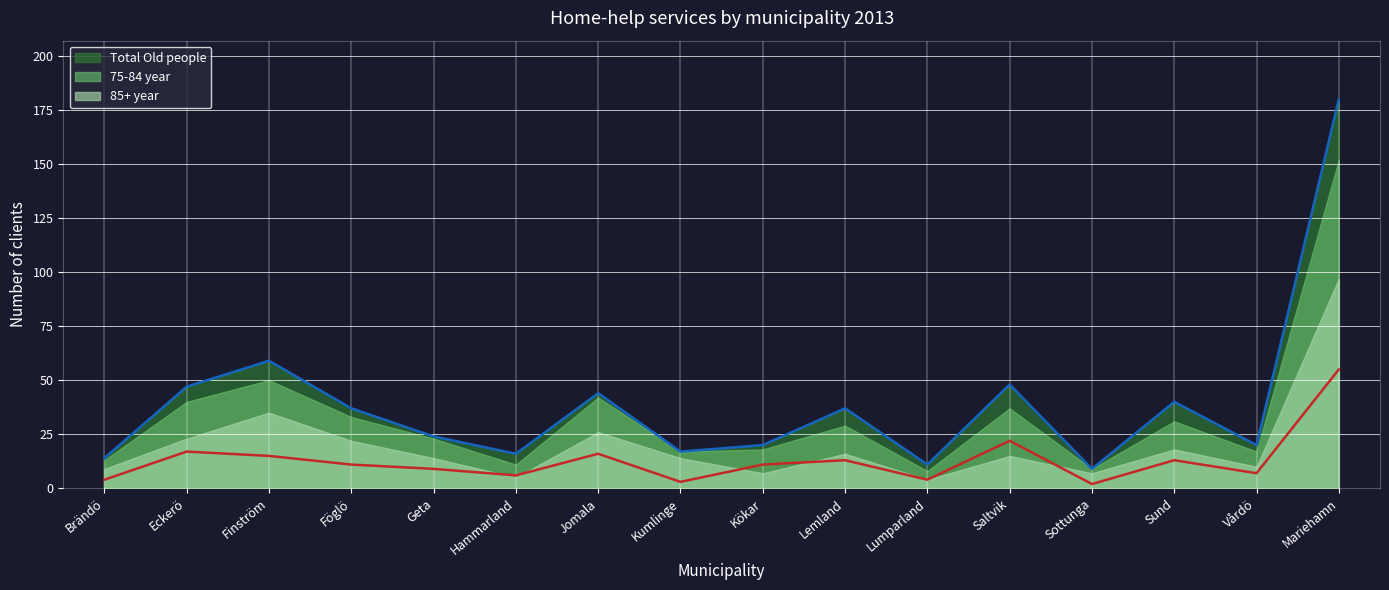

In Total Old people, how many points are higher than both neighbors (excluding endpoints)?

5